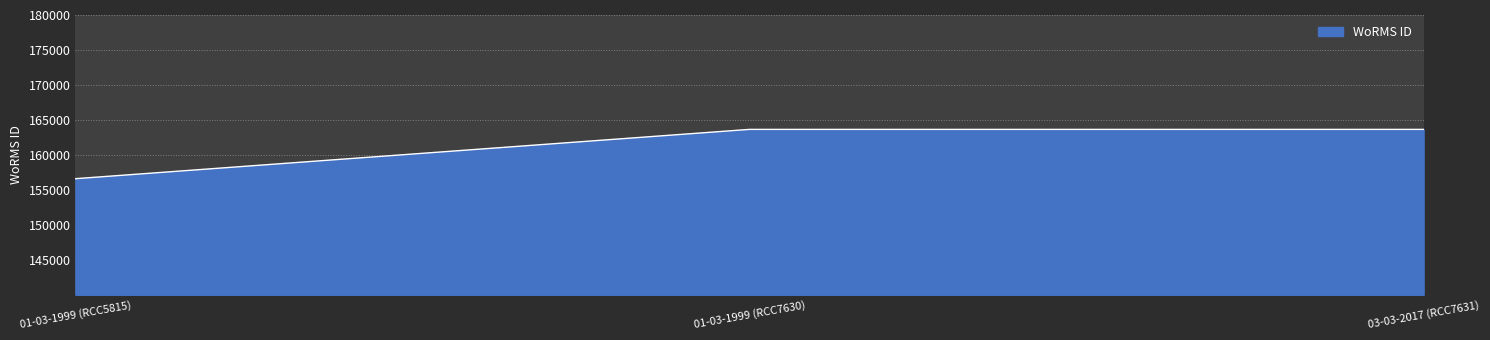

Reading left to right, what are all the values shown in this chart?

156598	163646	163646